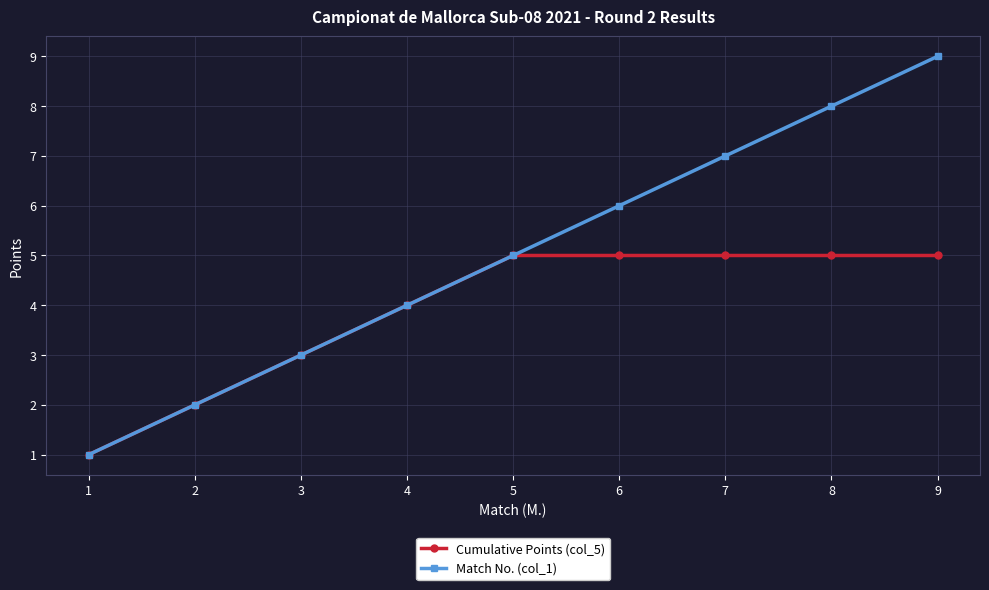

How many lines are shown in the chart?

2